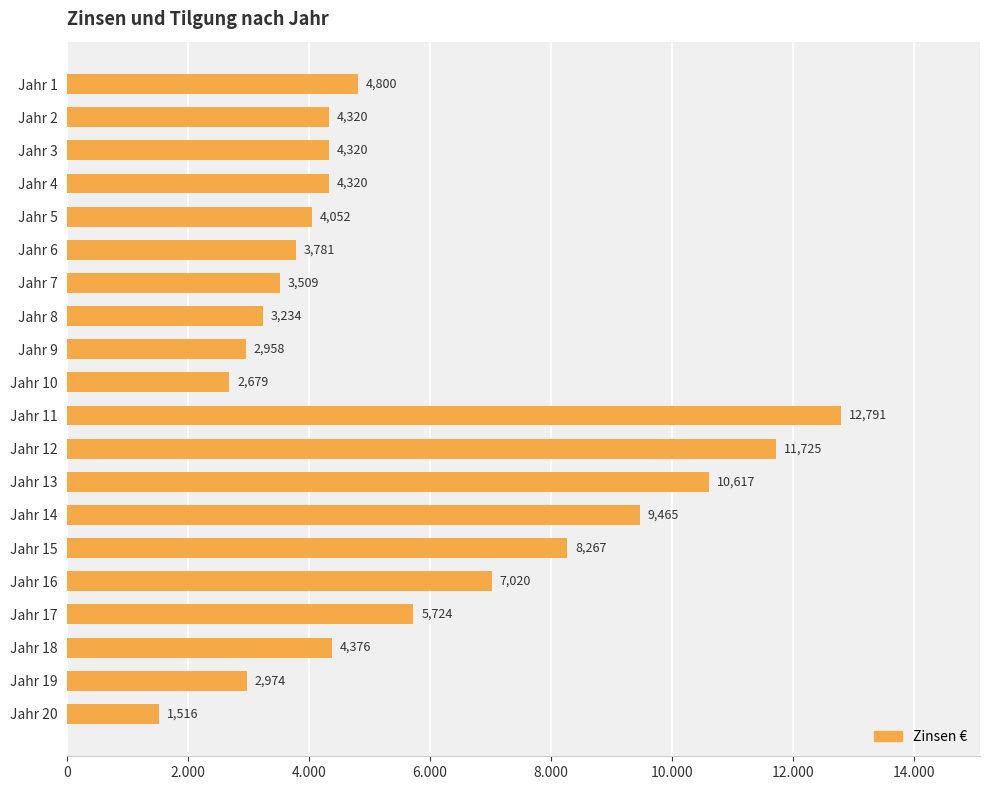

Are the bars horizontal?

Yes